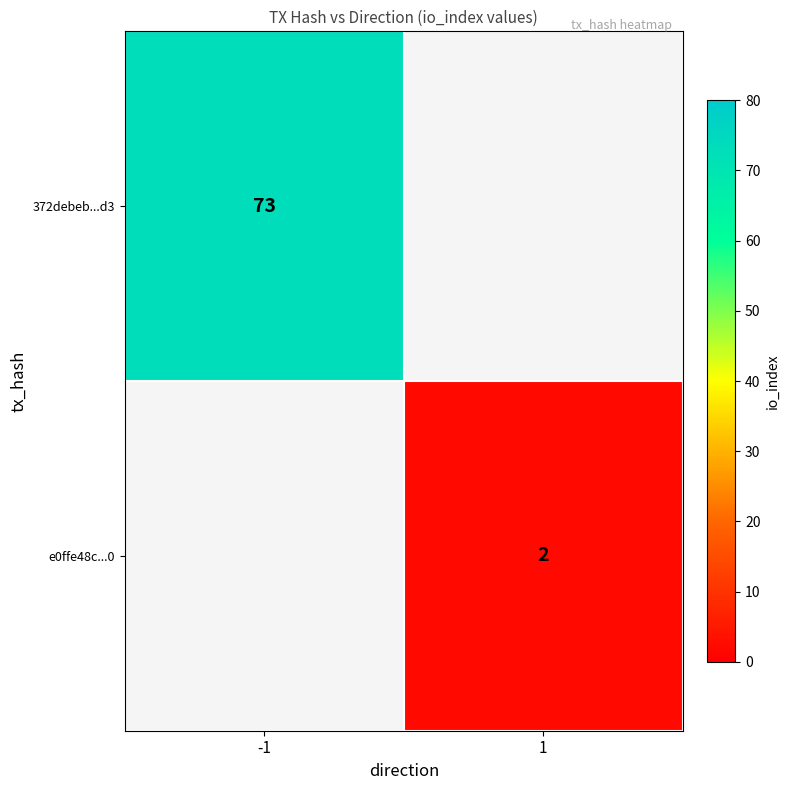

The value of e0ffe48c...0 at 1 is 4. True or false?

False